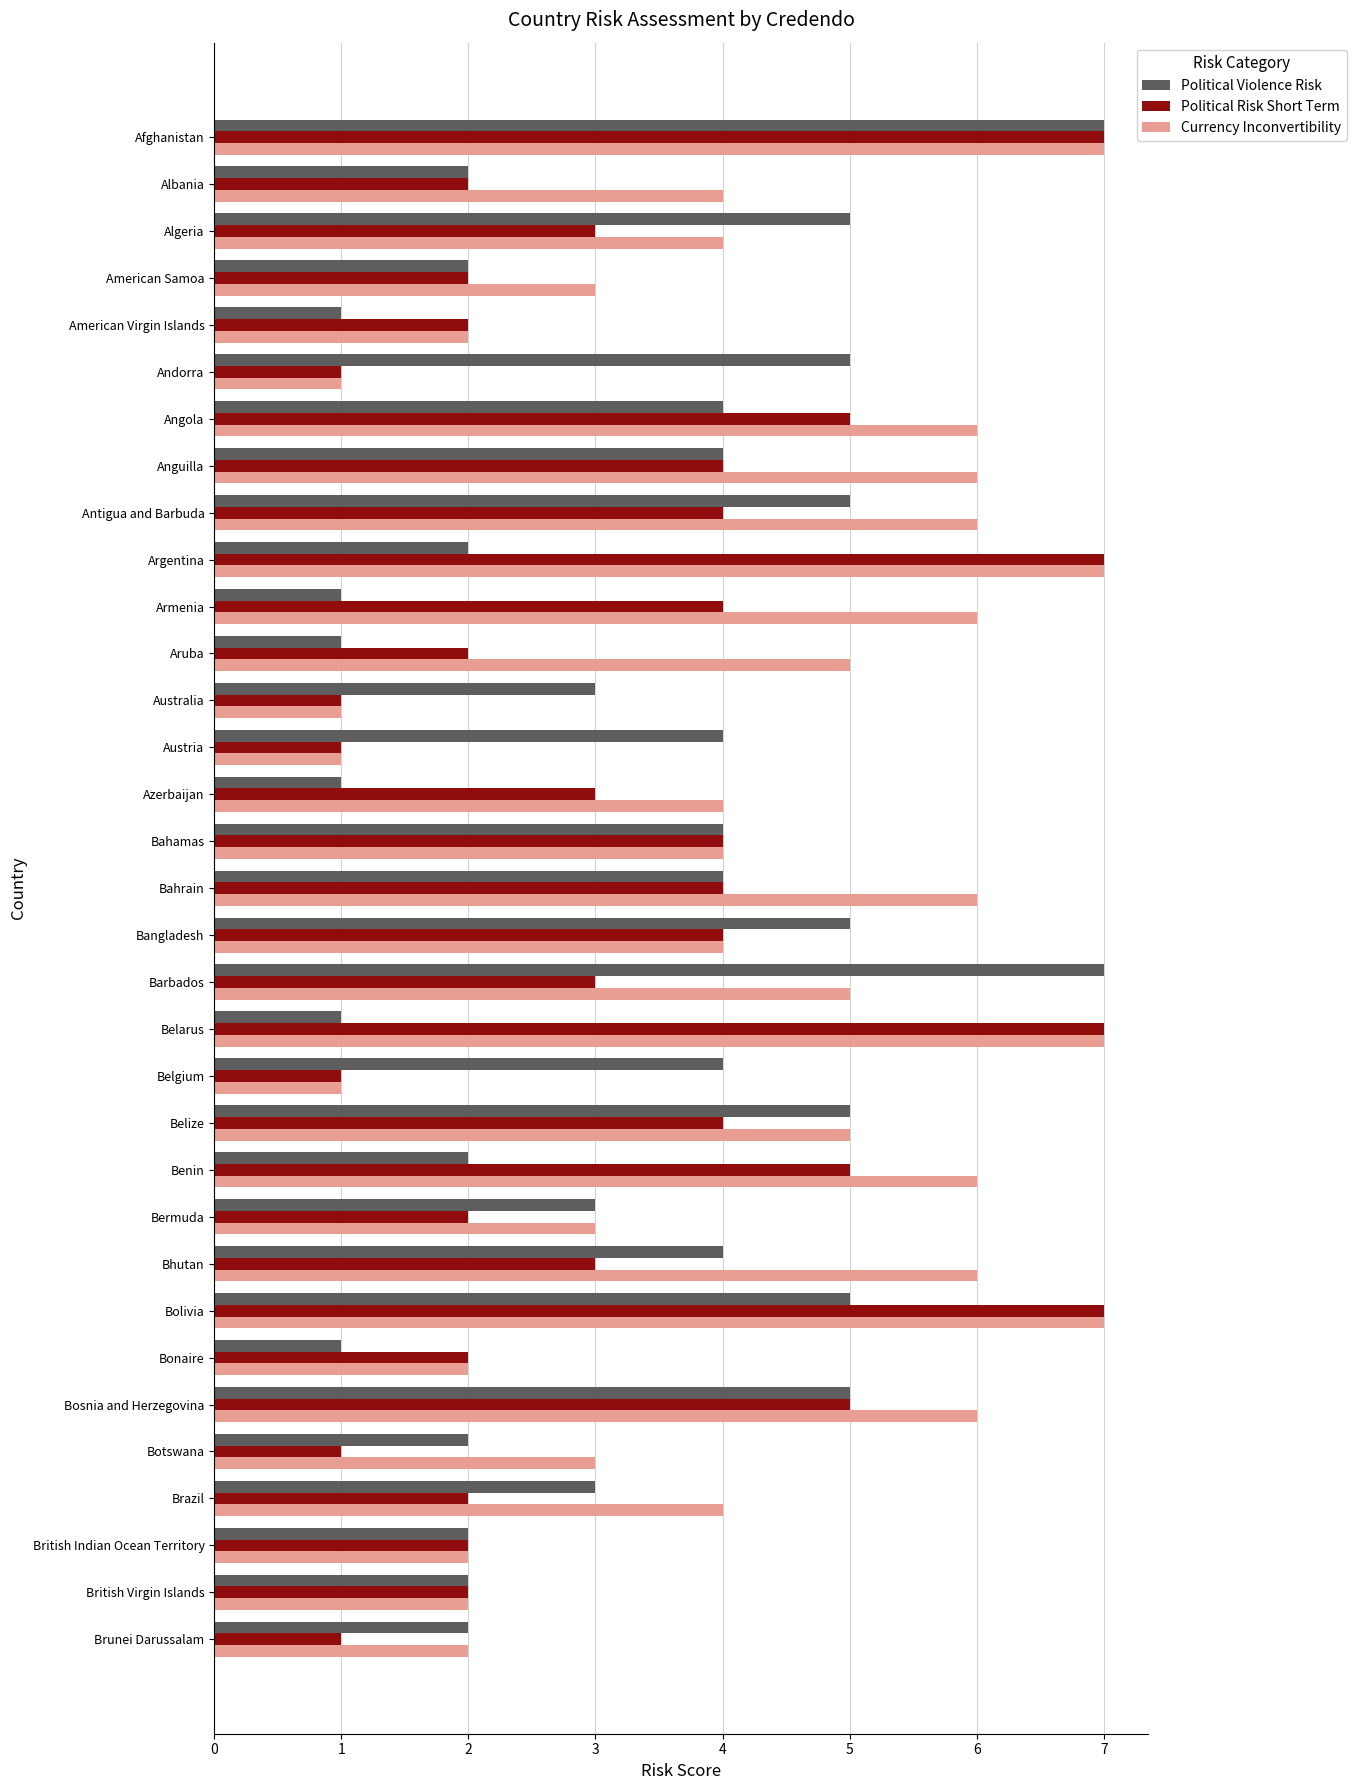

Which series has the largest total across all categories?

Currency Inconvertibility